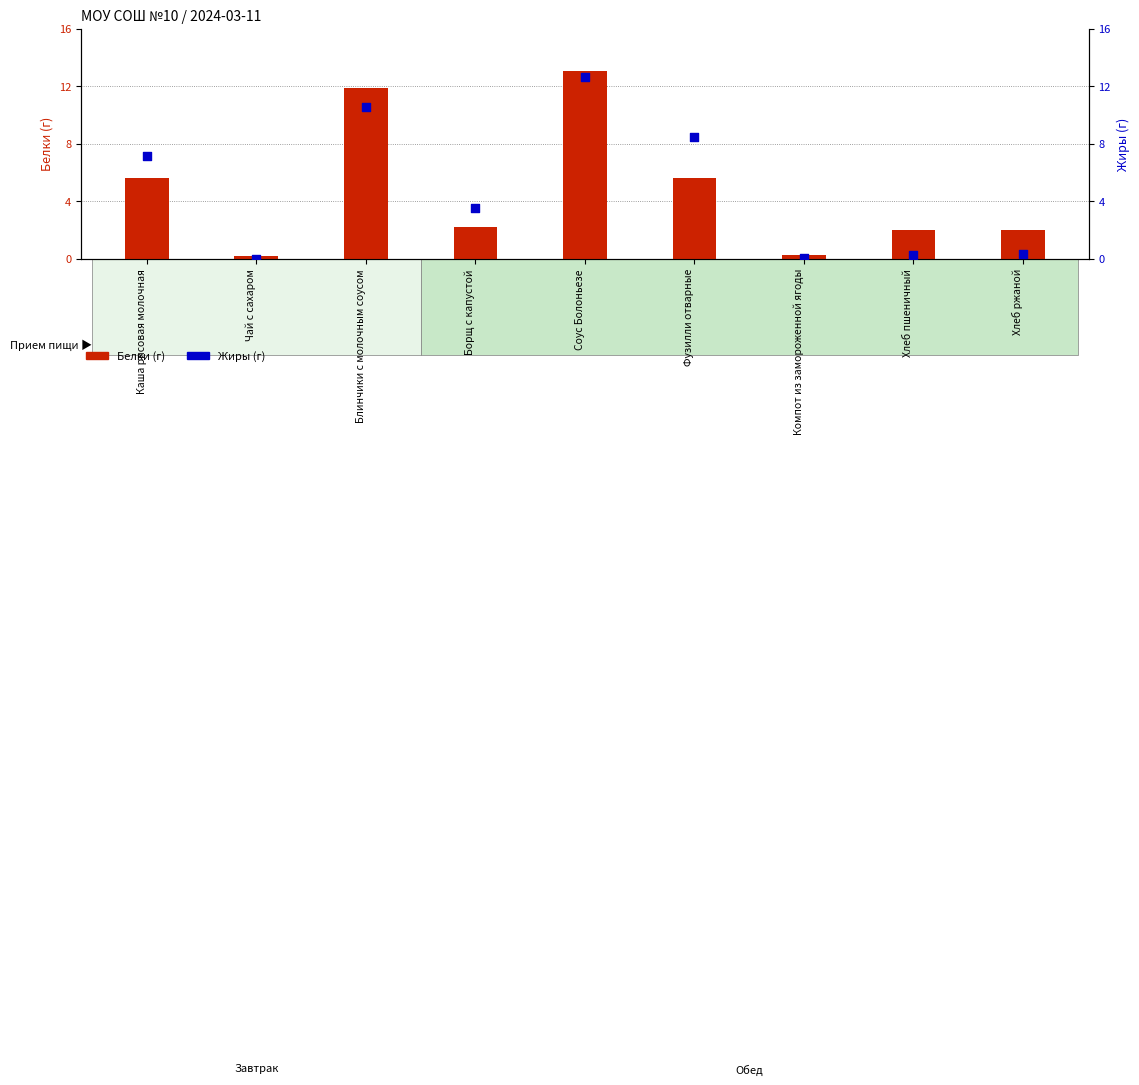

At which category is the sum across all series the highest?

Соус Болоньезе